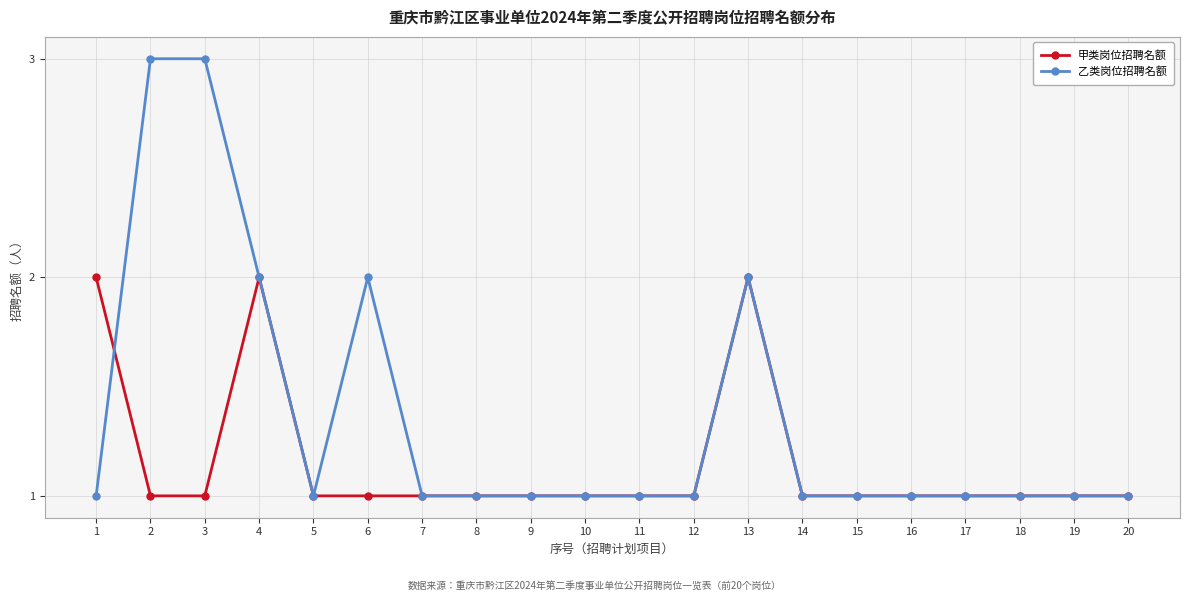

Reading left to right, list all the values displayed in this chart.

甲类岗位招聘名额: 2	1	1	2	1	1	1	1	1	1	1	1	2	1	1	1	1	1	1	1
乙类岗位招聘名额: 1	3	3	2	1	2	1	1	1	1	1	1	2	1	1	1	1	1	1	1